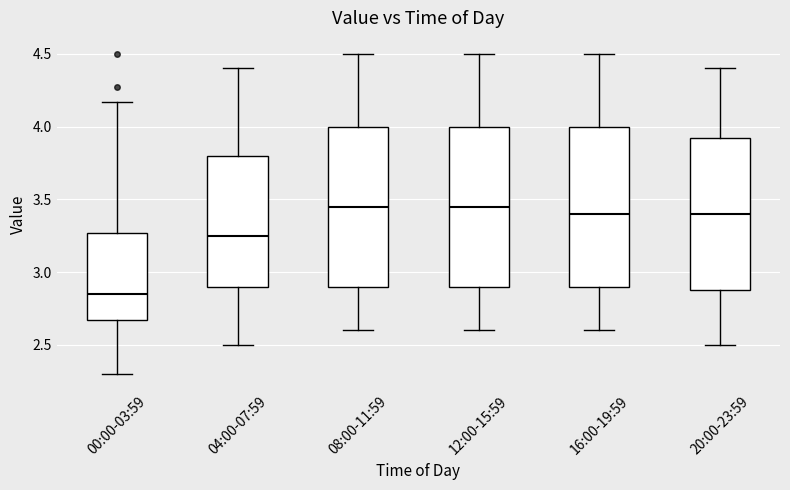

Reading left to right, read every box against the y-axis: the position of its median line, the range the box covers, and the ends of its whiskers. The values are not printed on the chart, so give them approximately, as read against the axis.

00:00-03:59: median 2.85, box 2.65 to 3.25, whiskers 2.30 to 4.15
04:00-07:59: median 3.25, box 2.90 to 3.80, whiskers 2.50 to 4.40
08:00-11:59: median 3.45, box 2.90 to 4.00, whiskers 2.60 to 4.50
12:00-15:59: median 3.45, box 2.90 to 4.00, whiskers 2.60 to 4.50
16:00-19:59: median 3.40, box 2.90 to 4.00, whiskers 2.60 to 4.50
20:00-23:59: median 3.40, box 2.90 to 3.95, whiskers 2.50 to 4.40